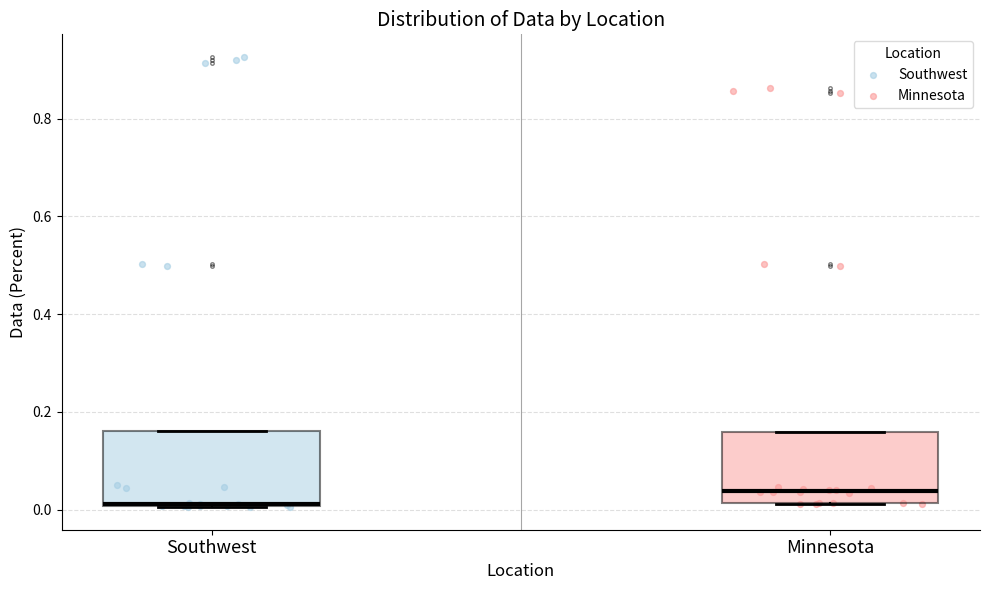

Reading left to right, read every box against the y-axis: the position of its median line, the range the box covers, and the ends of its whiskers. The values are not printed on the chart, so give them approximately, as read against the axis.

Southwest: median 0.02, box 0.00 to 0.16, whiskers 0.00 to 0.16
Minnesota: median 0.04, box 0.02 to 0.16, whiskers 0.02 to 0.16